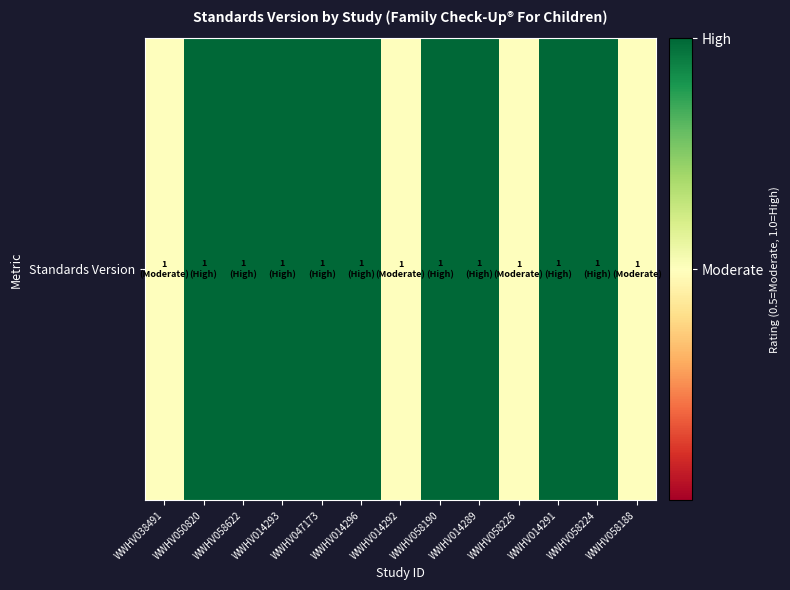

Reading left to right, what are all the values shown in this chart?

WWHV038491=0.5	WWHV050820=1.0	WWHV058622=1.0	WWHV014293=1.0	WWHV047173=1.0	WWHV014296=1.0	WWHV014292=0.5	WWHV058190=1.0	WWHV014289=1.0	WWHV058226=0.5	WWHV014291=1.0	WWHV058224=1.0	WWHV058188=0.5